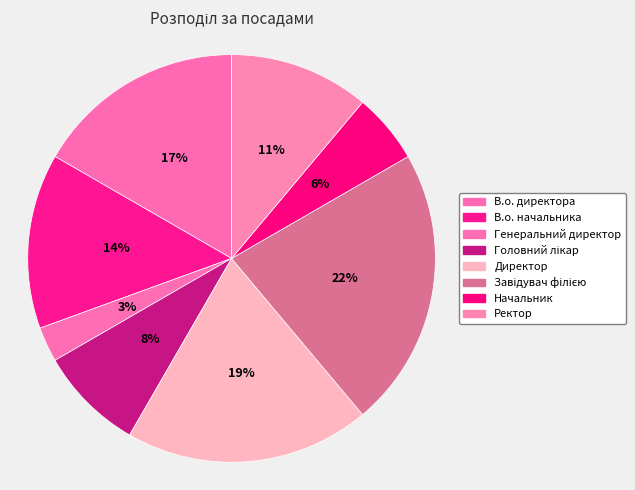

How many slices are in this pie chart?

8